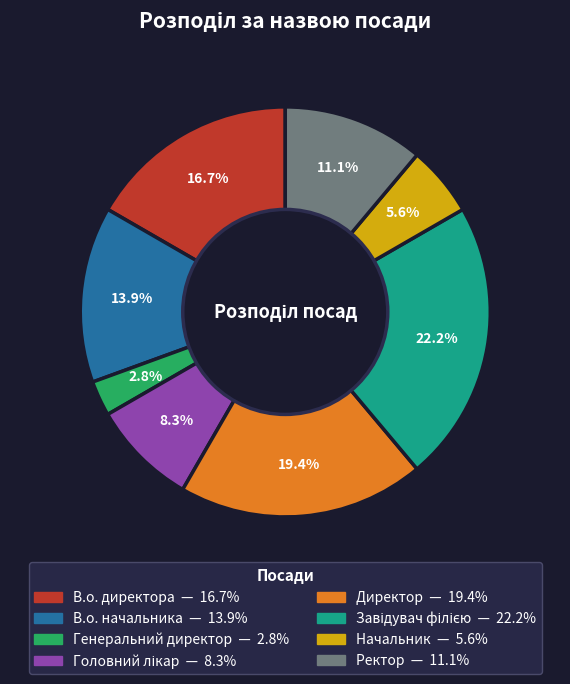

What percentage is the В.о. начальника slice, to the nearest percent?

14%